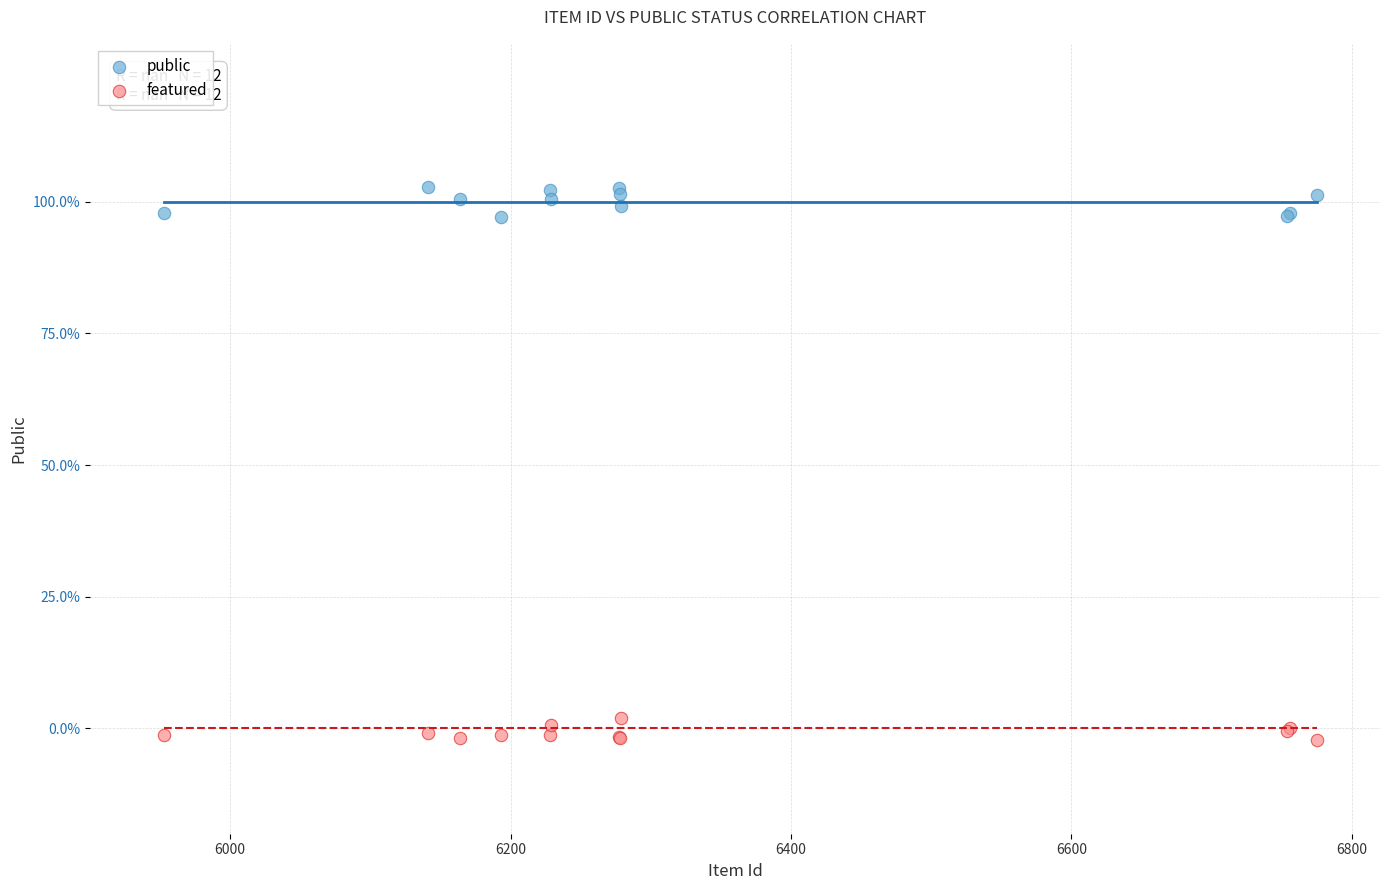

What are all the series names shown in the legend?

public, featured